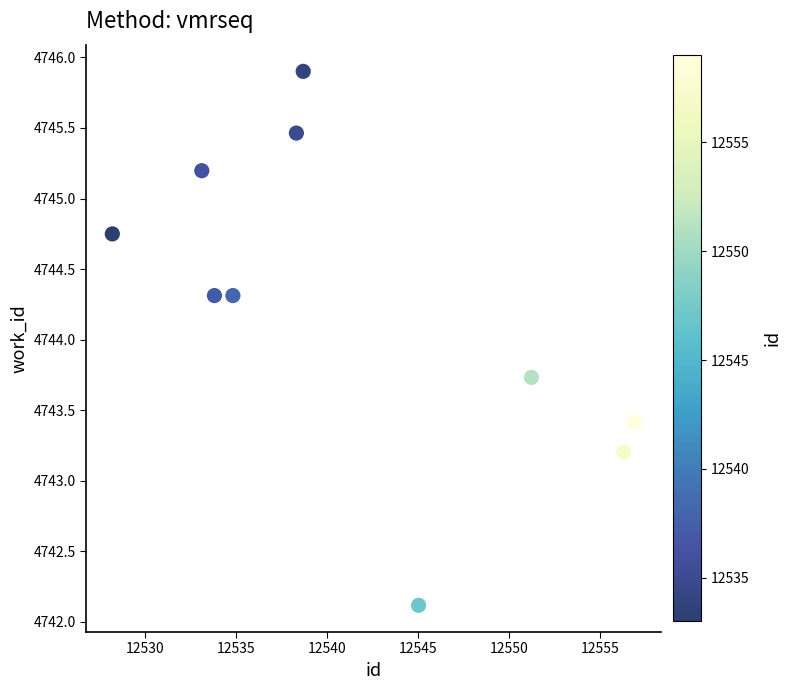

What Y value in the scatter plot is closest to 4744?

4743.7